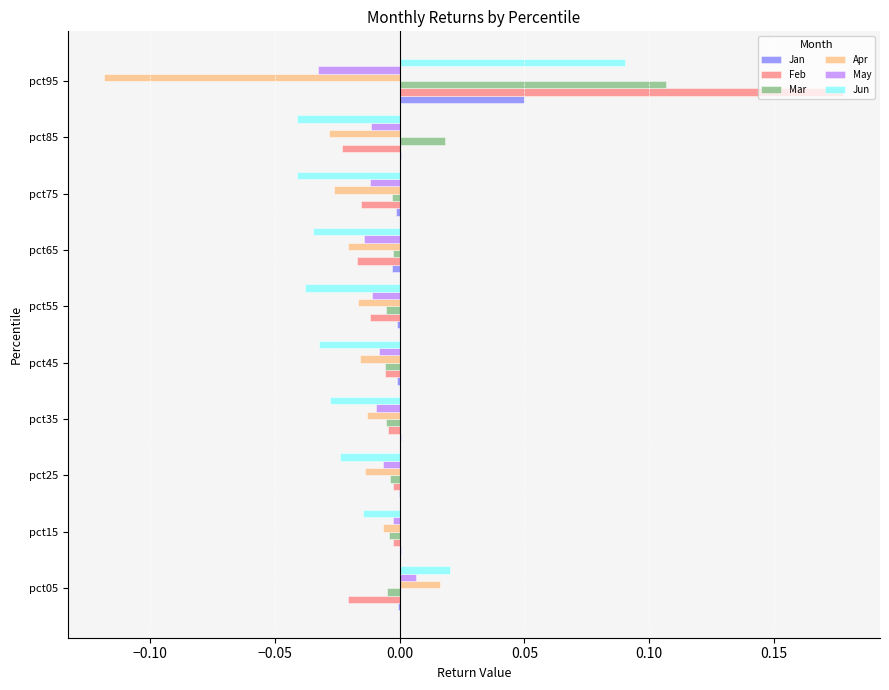

How many data points does each series have?

10